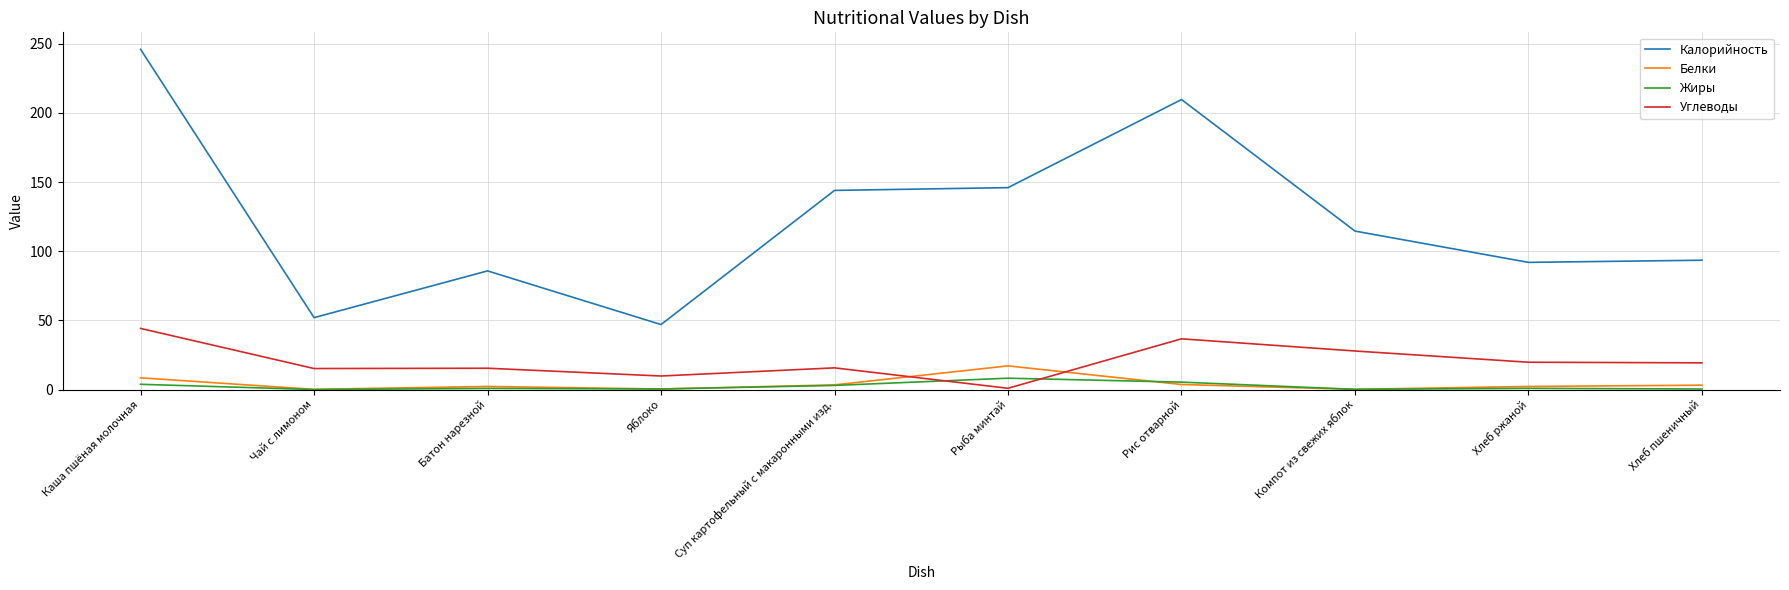

At which label does Углеводы reach its peak?

Каша пшёная молочная